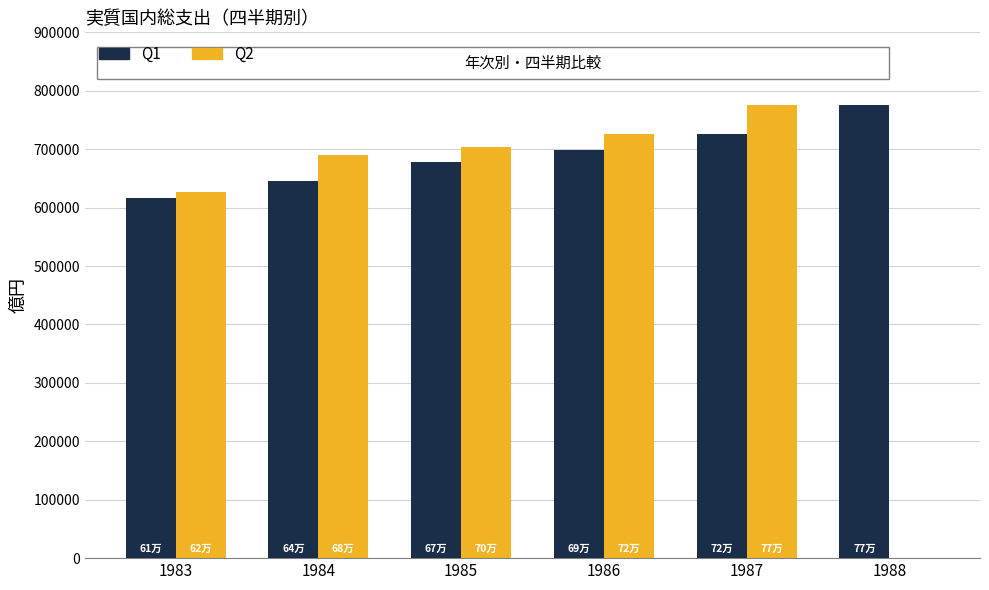

The Q2 series shows 625948 at 1983. True or false?

True